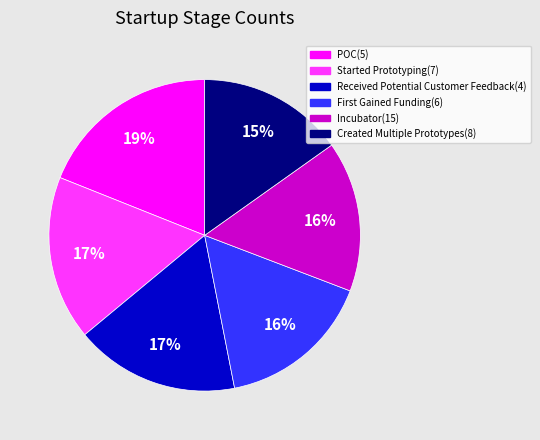

Is there a majority slice in this chart?

No